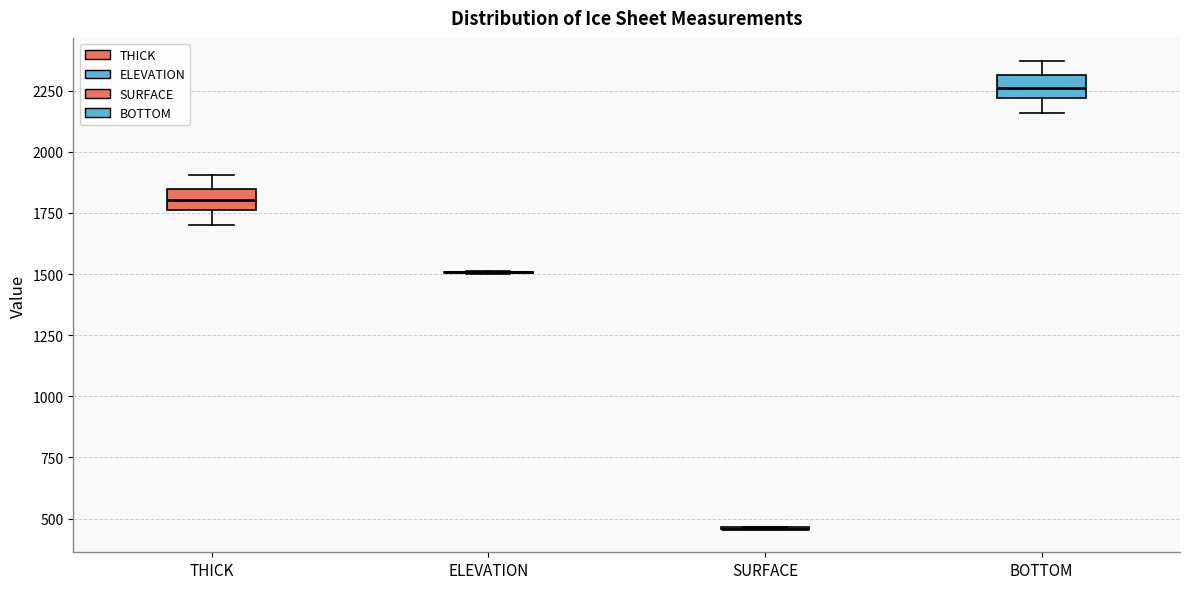

Reading left to right, transcribe this box plot: for each box, give where its median line is, the range the box spans, and where its two whiskers end, as read against the y-axis. The values are not printed on the chart, so give them approximately, as read against the axis.

THICK: median 1800, box 1750 to 1850, whiskers 1700 to 1900
ELEVATION: box collapsed to a line at 1500, whiskers 1500 to 1500
SURFACE: box collapsed to a line at 450, whiskers 450 to 450
BOTTOM: median 2250, box 2200 to 2300, whiskers 2150 to 2350